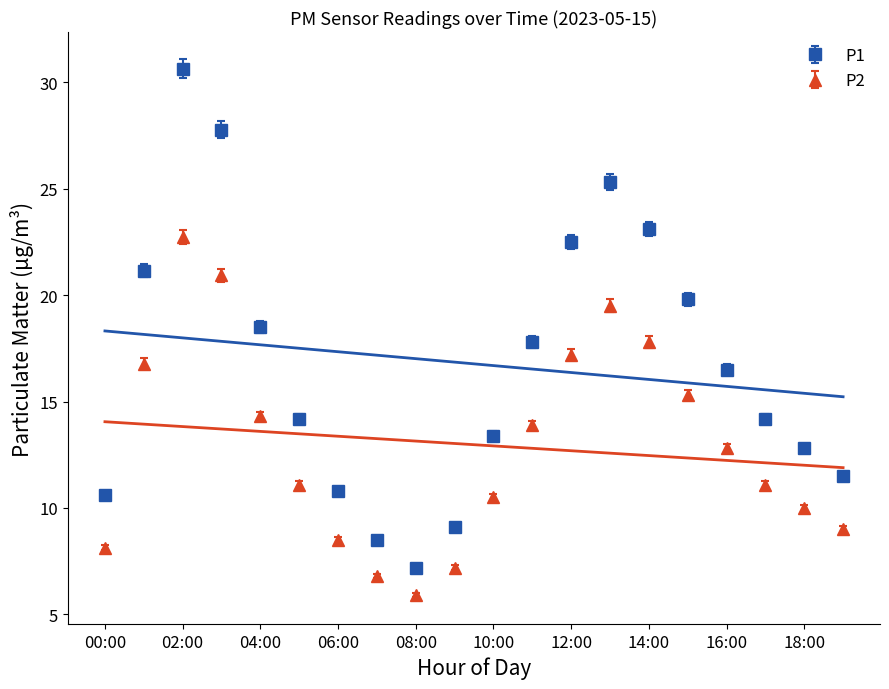

What are all the series names shown in the legend?

P1, P2